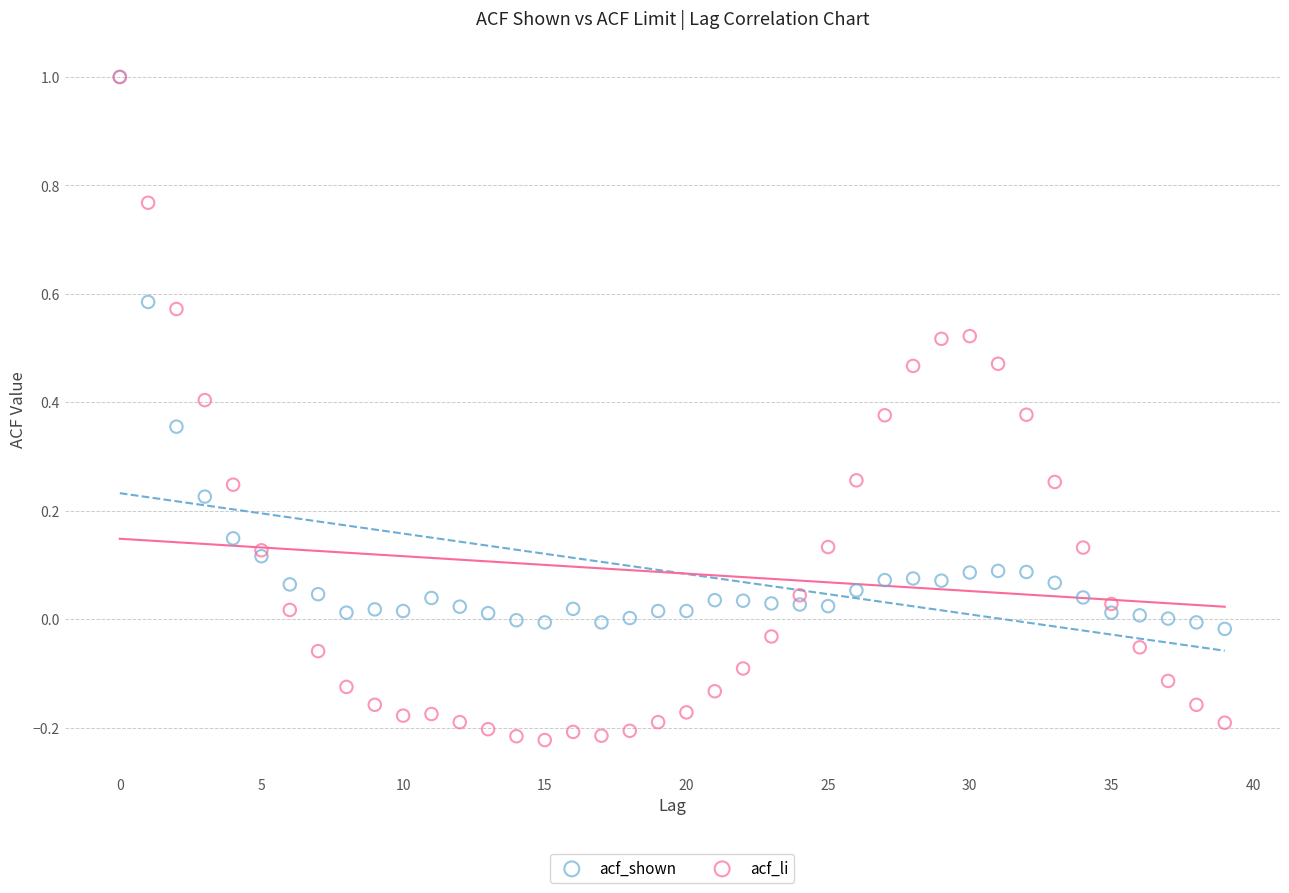

Which series contains the lowest Y value?

acf_li